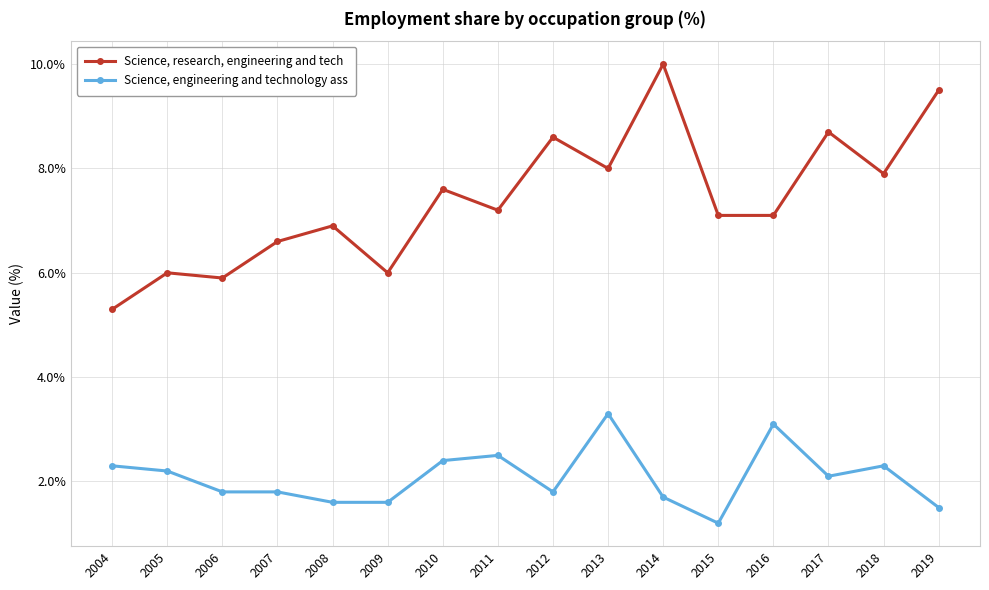

In Science, research, engineering and tech, how many points are higher than both neighbors (excluding endpoints)?

6